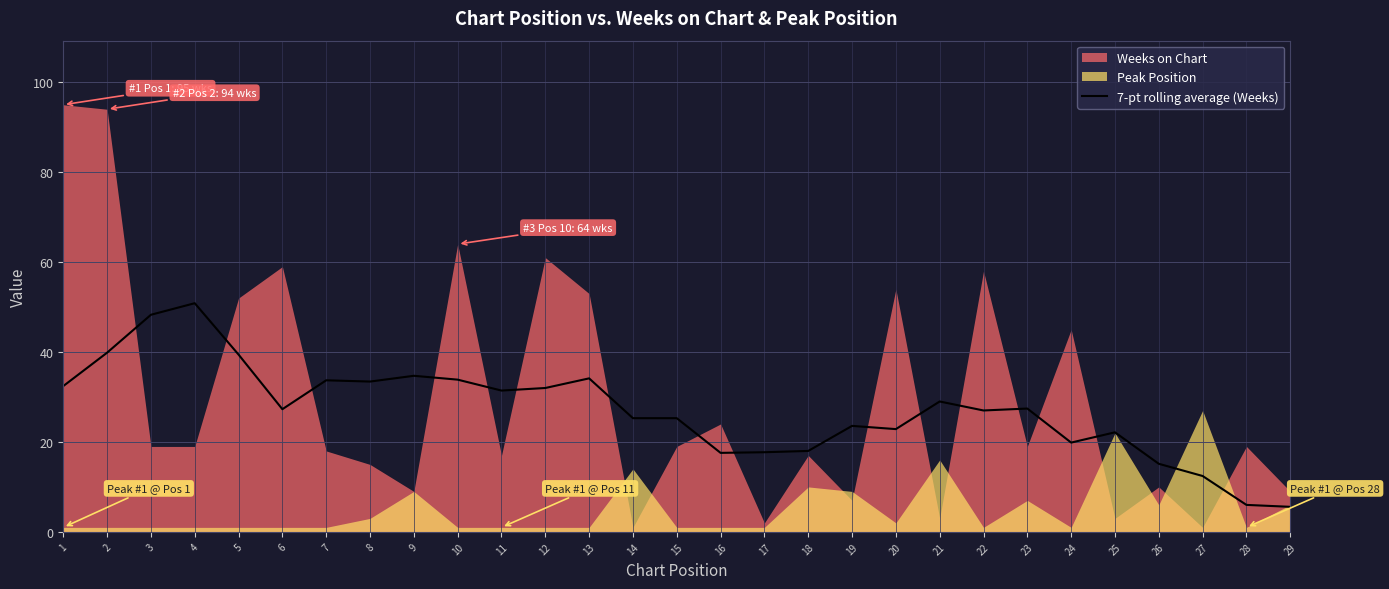

The value of 7-pt rolling average (Weeks) at 25 is 14.2. True or false?

False